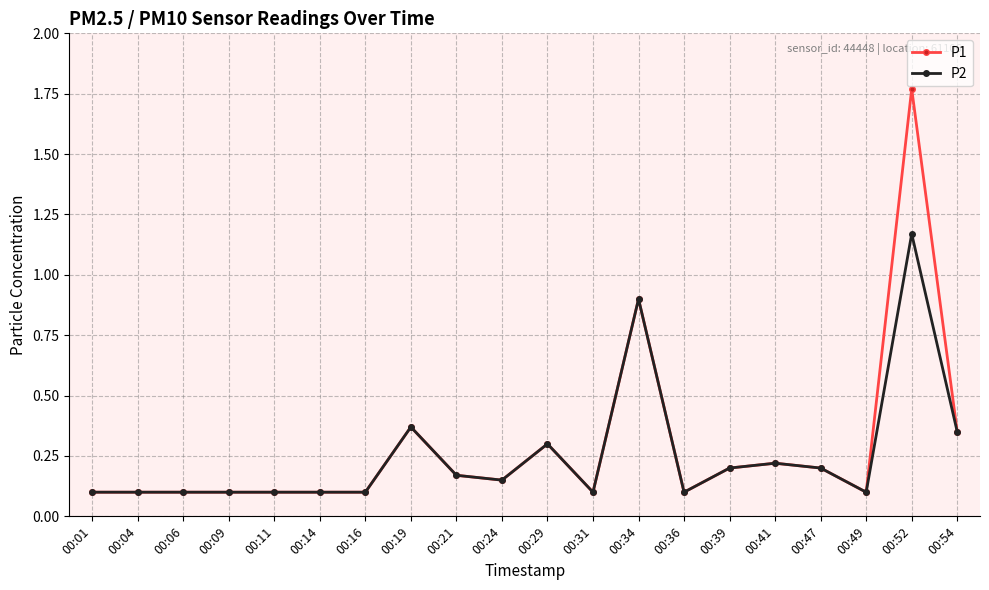

List the series in order of their peak value, highest first.

P1, P2